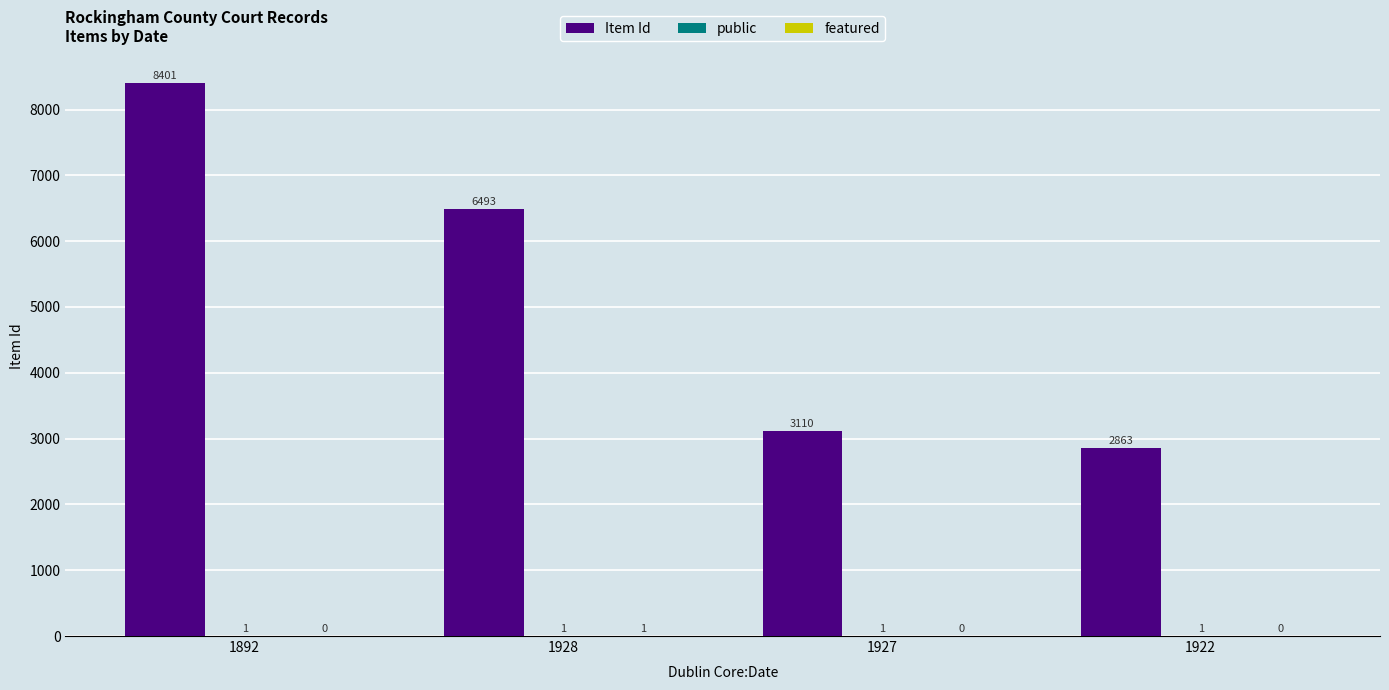

Does the chart contain stacked bars?

No